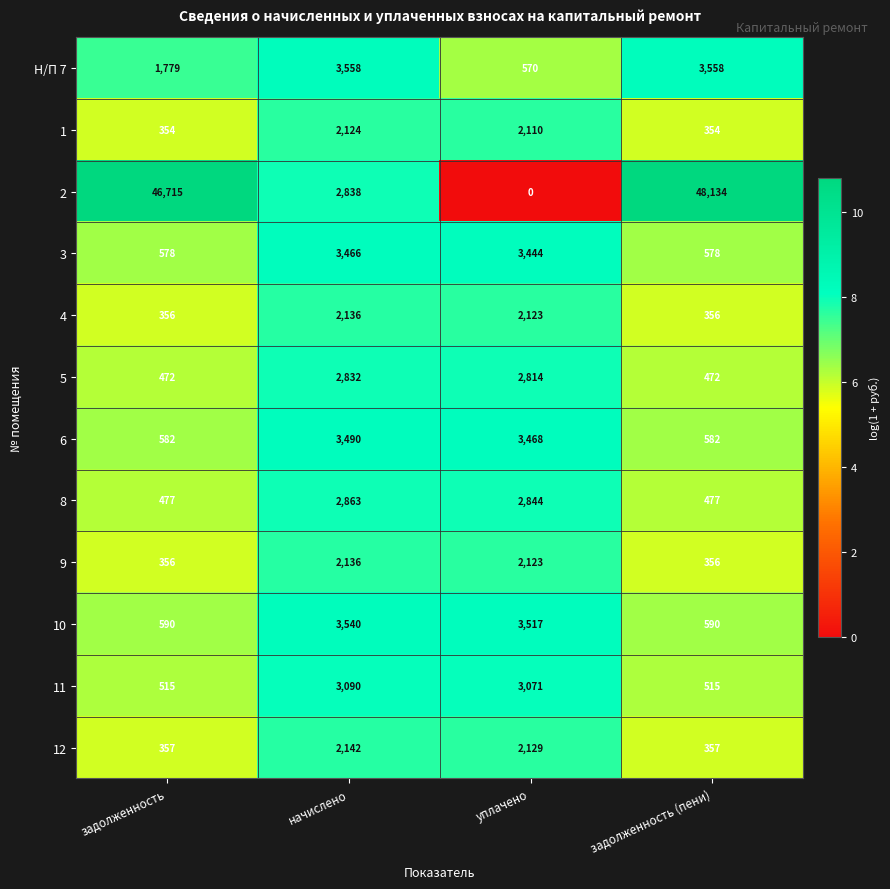

At how many categories does at least one series exceed 1?

4